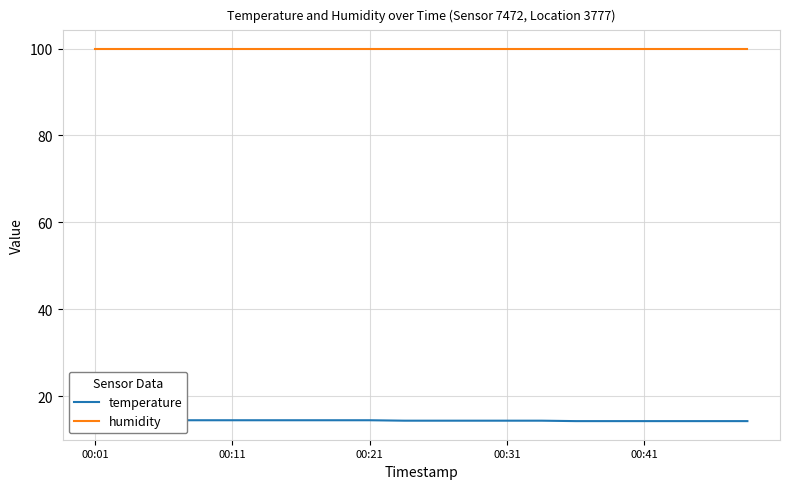

True or false: humidity and temperature cross at least once.

False